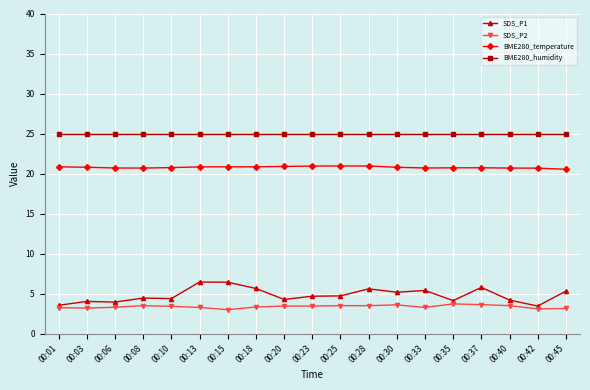

True or false: SDS_P1 and BME280_temperature cross at least once.

False